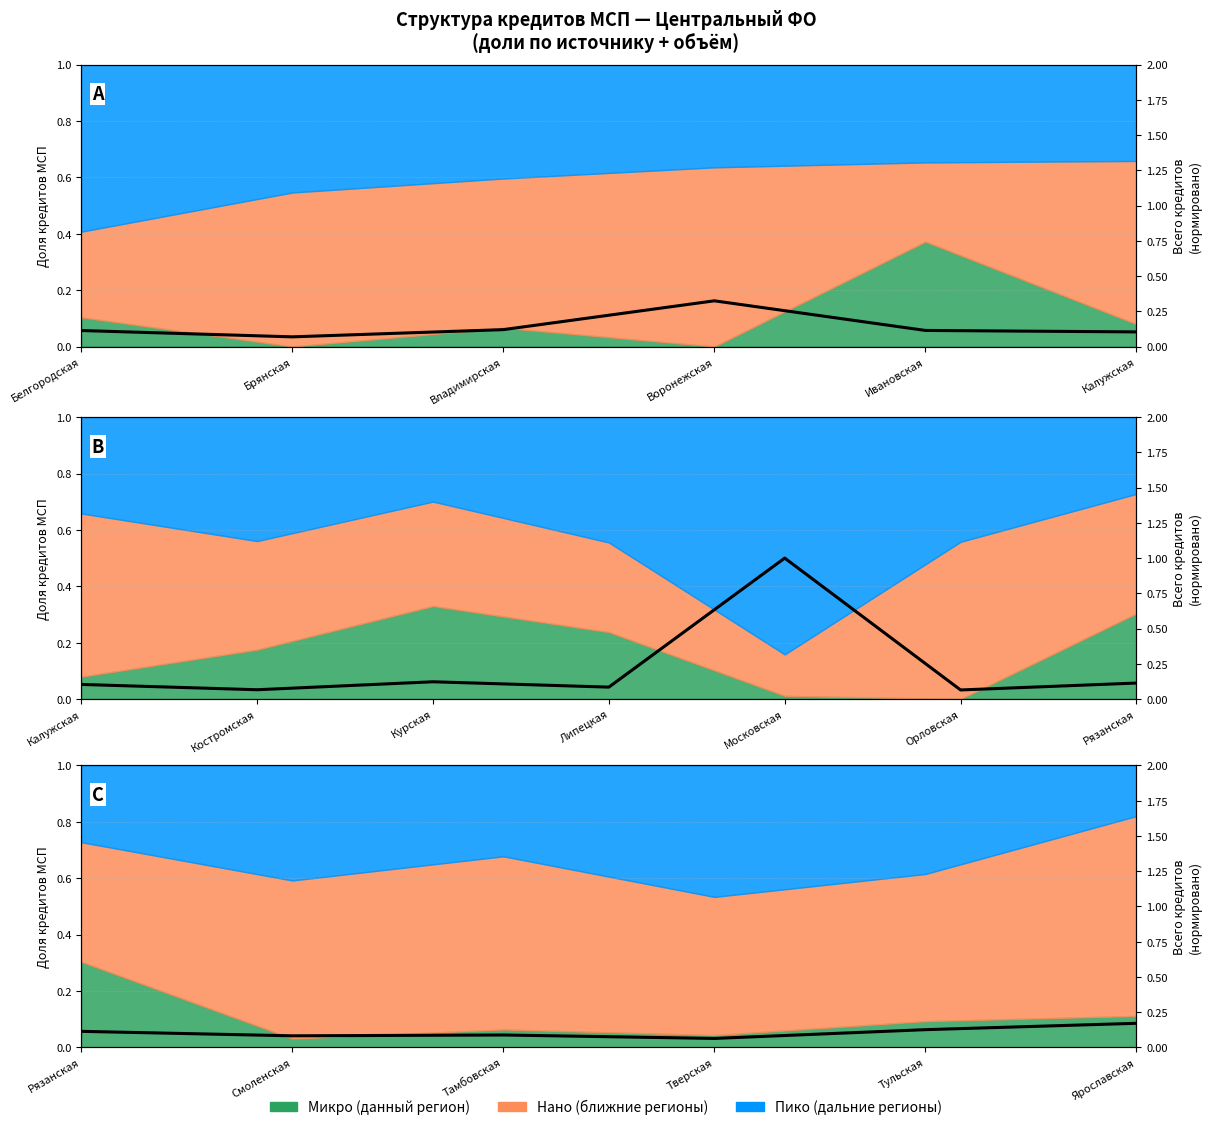

At which category does the data reach its first local peak?

Владимирская